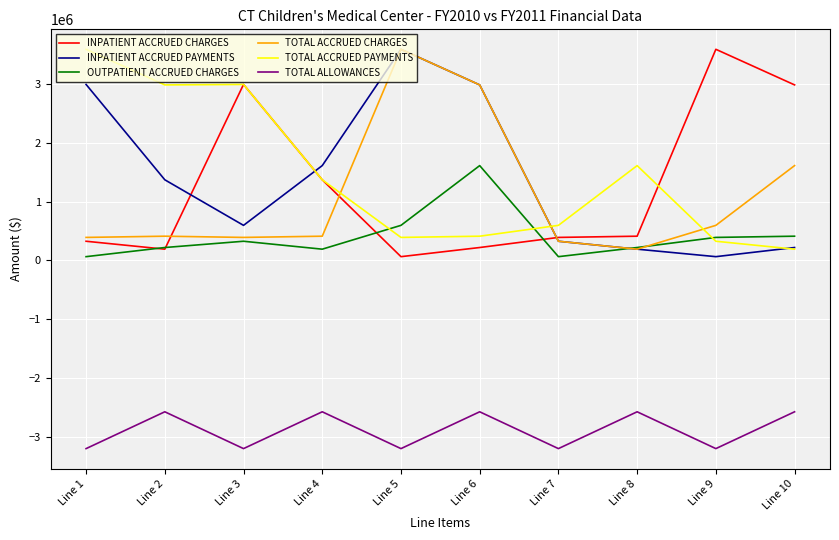

At which label is TOTAL ACCRUED PAYMENTS closest to 1894105?

Line 8